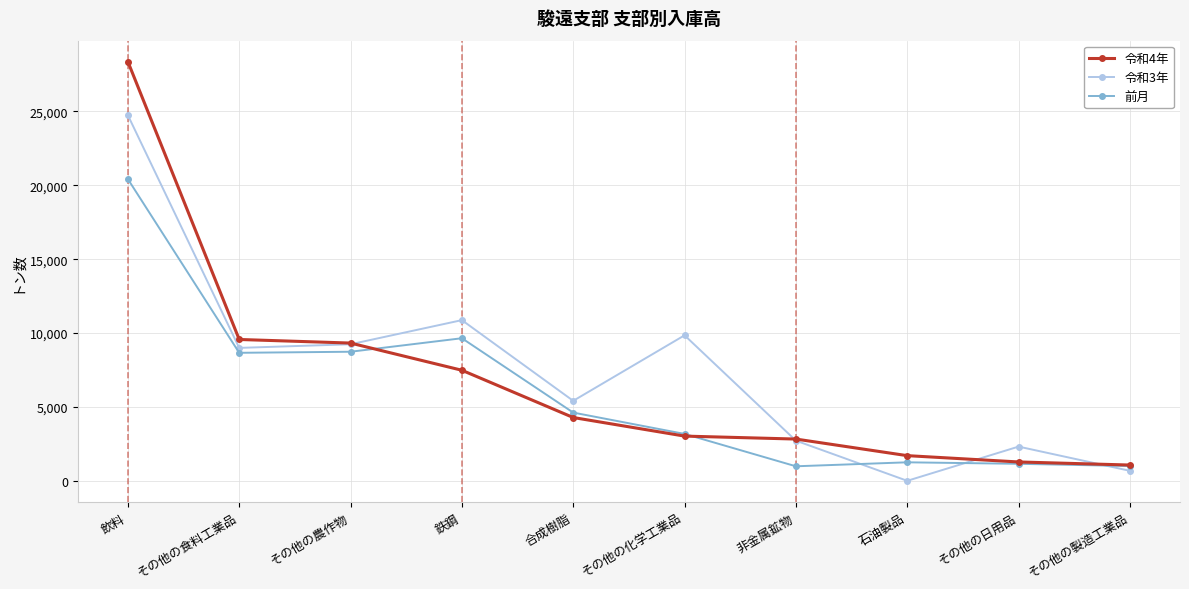

The value of 令和4年 at その他の食料工業品 is 15989. True or false?

False